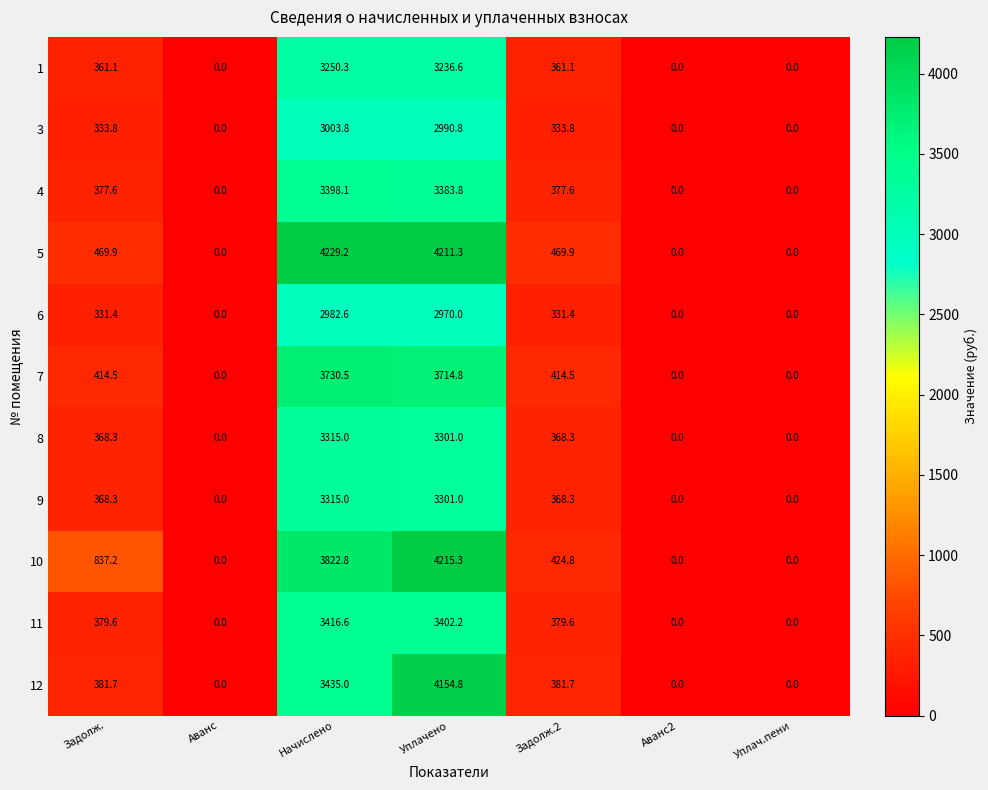

What is the maximum value shown in the chart?

4229.2